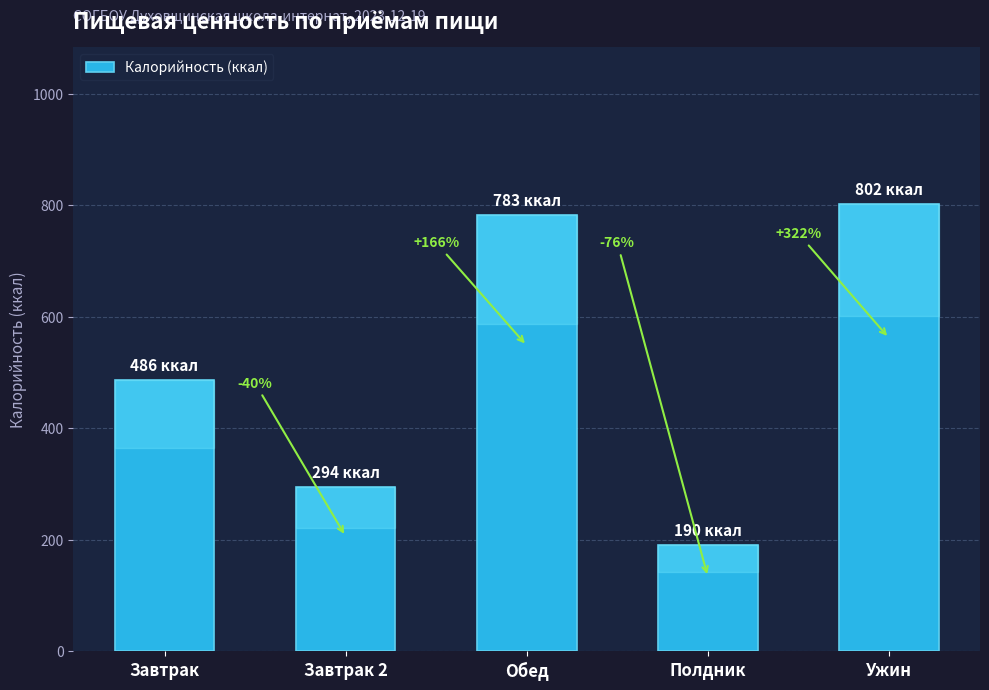

What is the value of the 5th bar from the left?

802.0